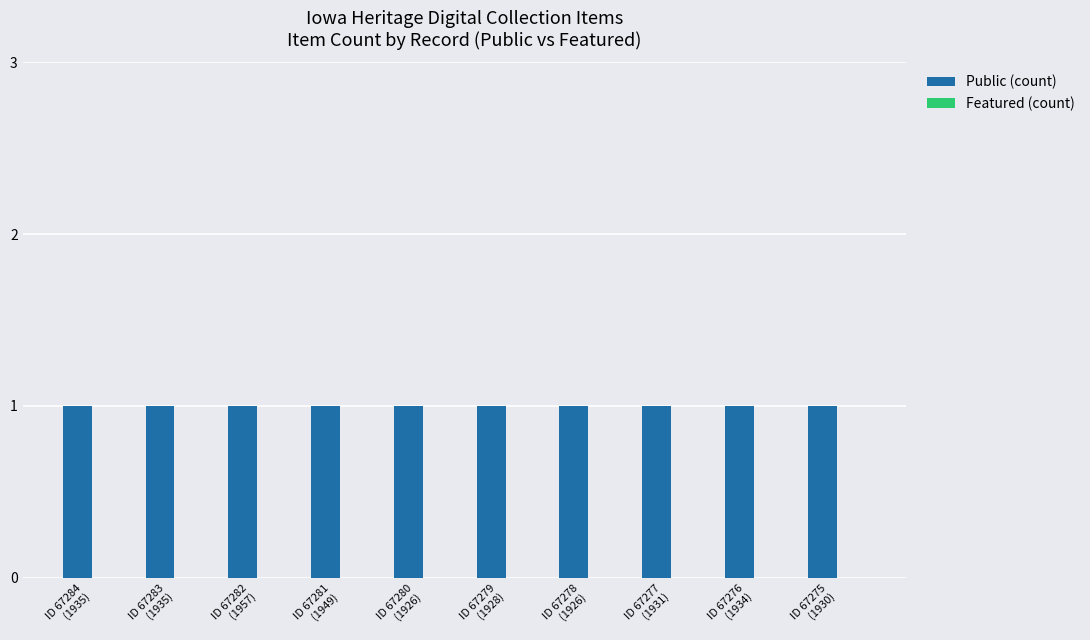

What are all the series names shown in the legend?

Public (count), Featured (count)